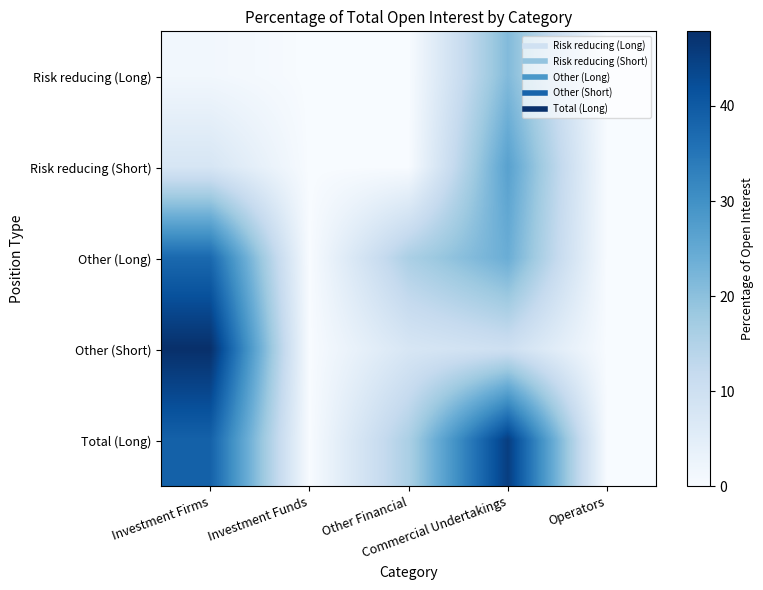

At how many categories does at least one series exceed 41?

2